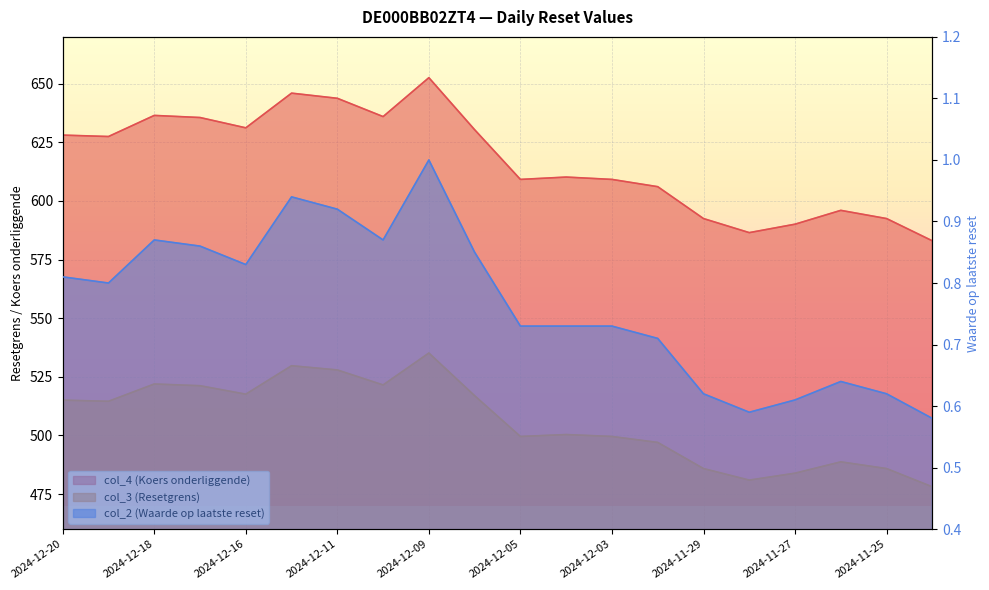

Which series has the largest total across all categories?

col_4 (Koers onderliggende)